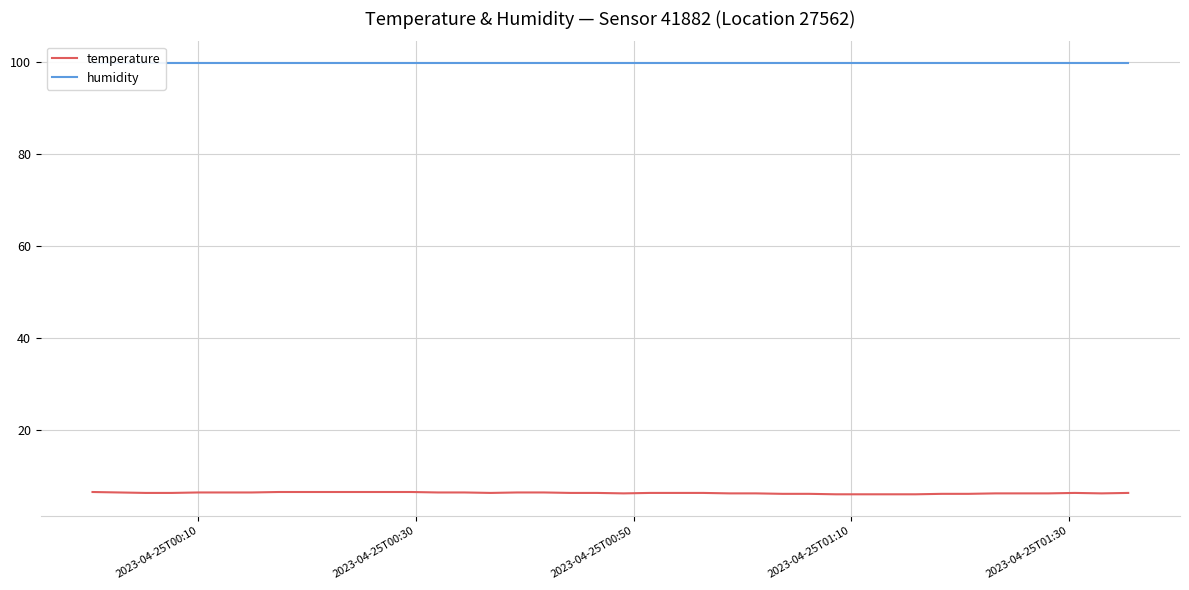

True or false: humidity and temperature intersect in this chart.

False